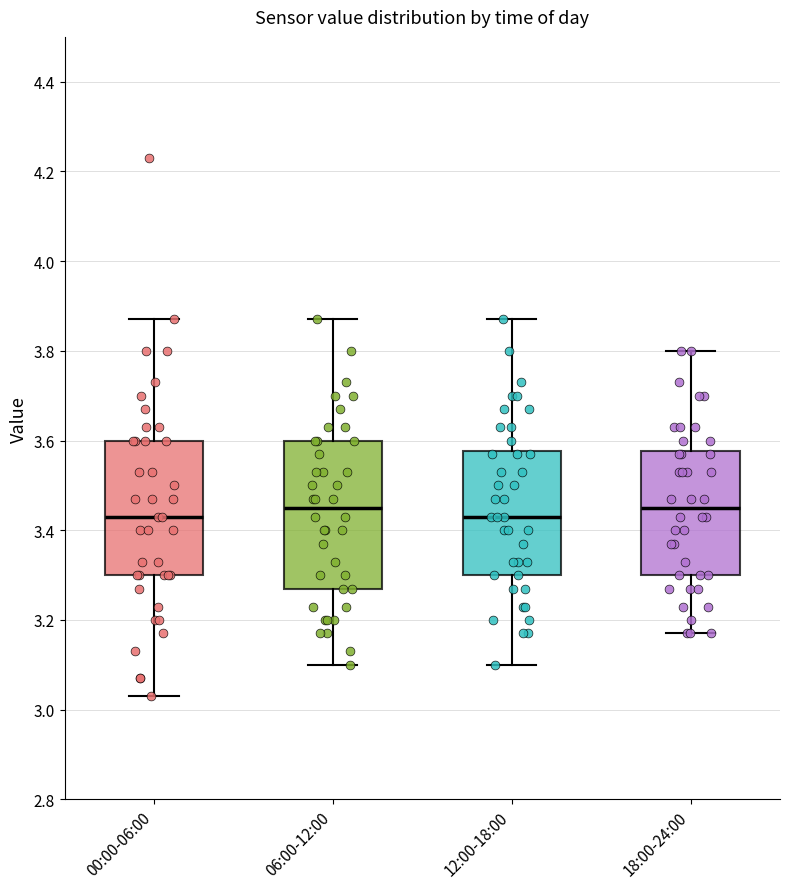

Which box is the tallest, from its lower edge to its upper edge?

06:00-12:00